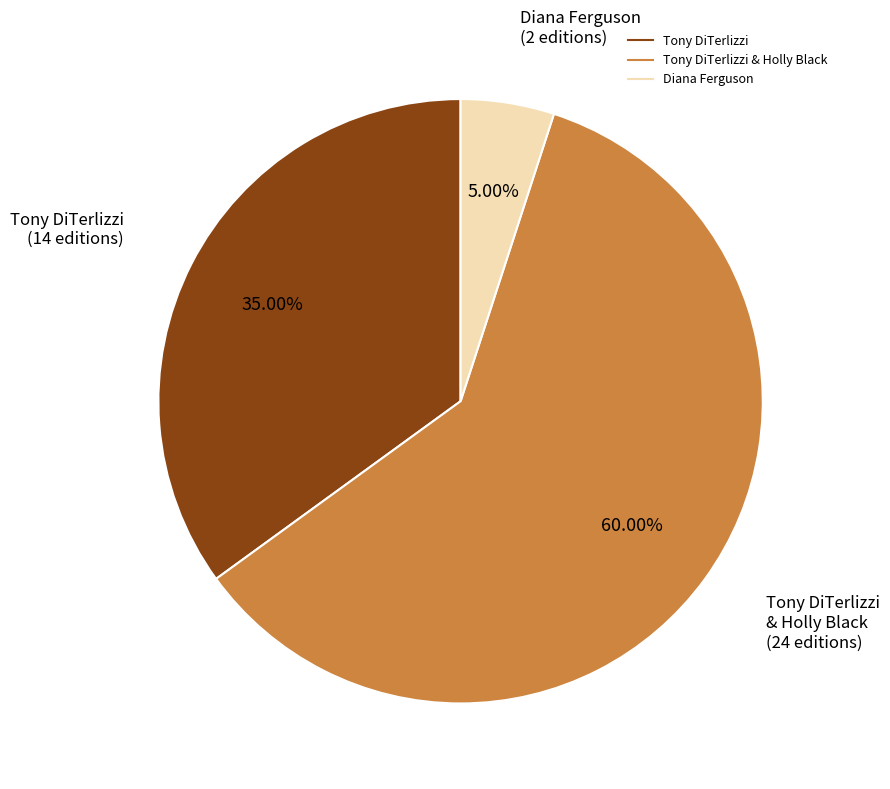

Is there a majority slice in this chart?

Yes